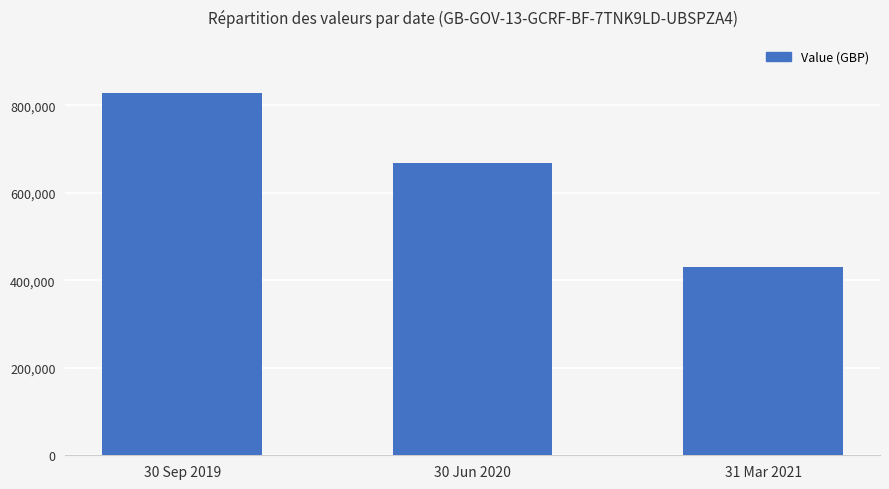

Approximately how many times larger is the value at 30 Sep 2019 compared to 30 Jun 2020?

1.2